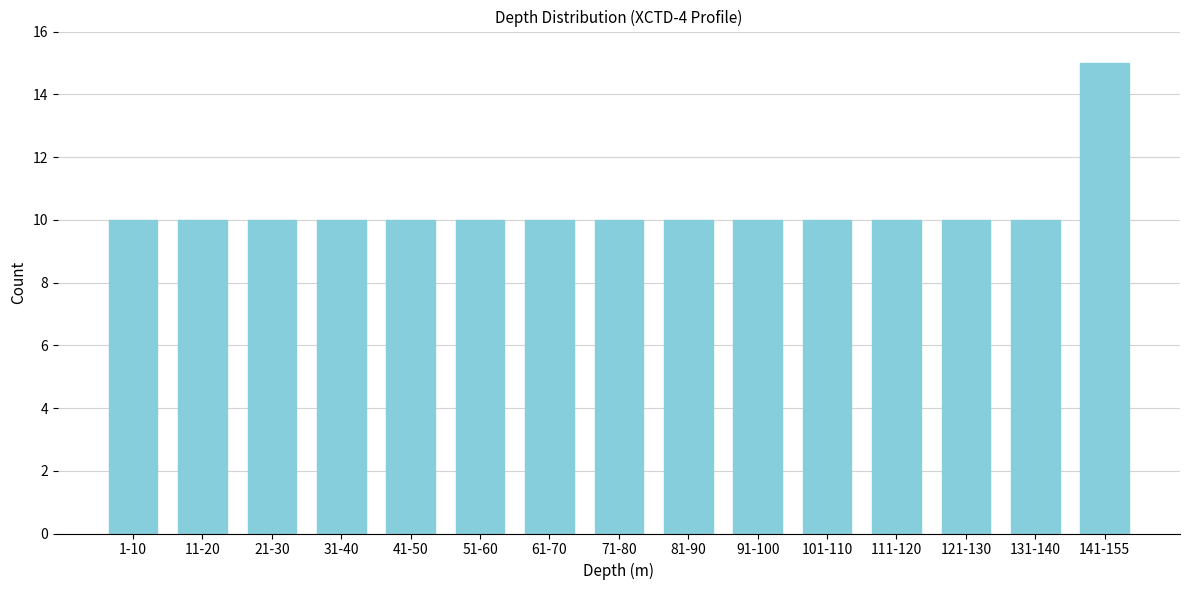

Reading left to right, extract all data points from this chart.

10	10	10	10	10	10	10	10	10	10	10	10	10	10	15